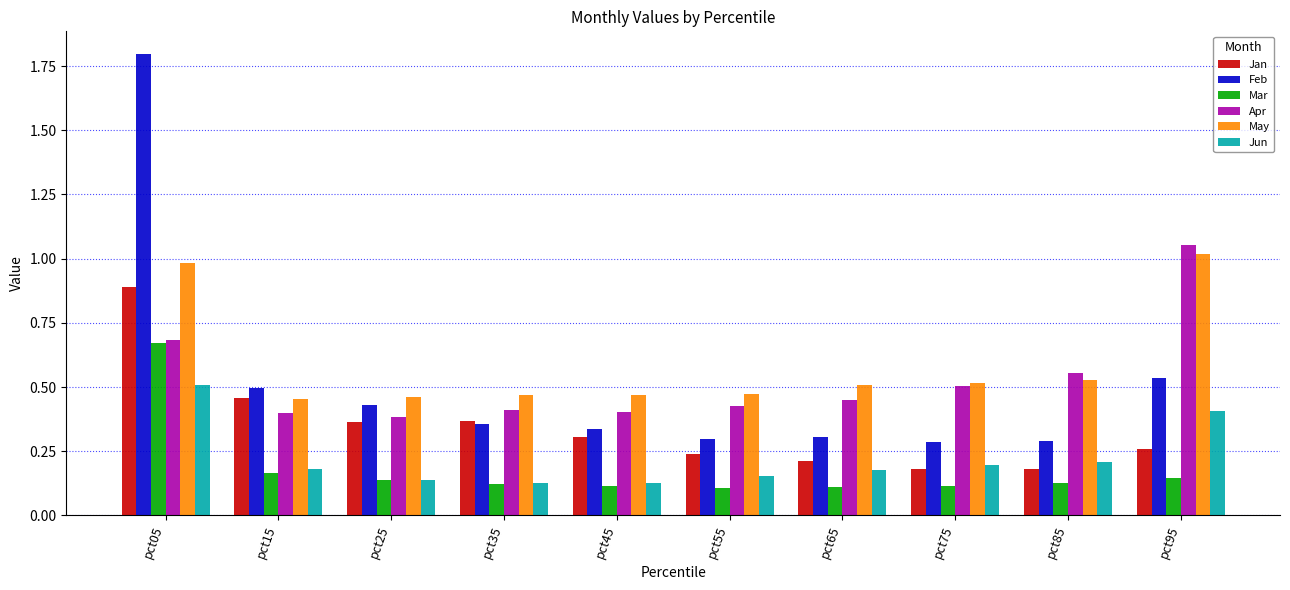

What are all the series names shown in the legend?

Jan, Feb, Mar, Apr, May, Jun